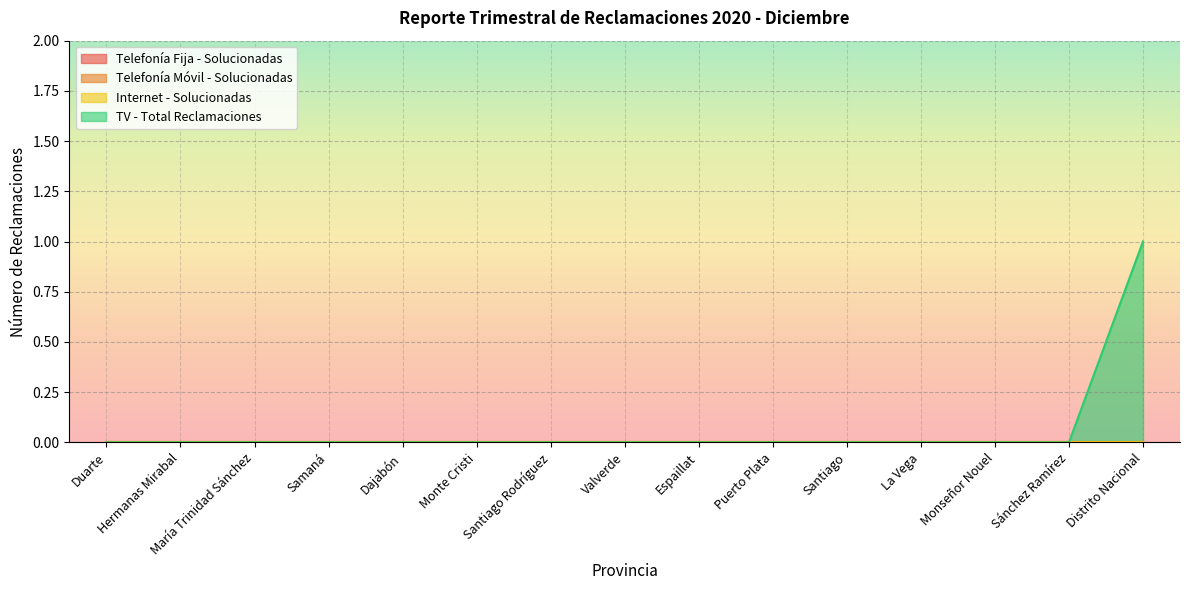

The TV - Total Reclamaciones series shows 0 at Dajabón. True or false?

True